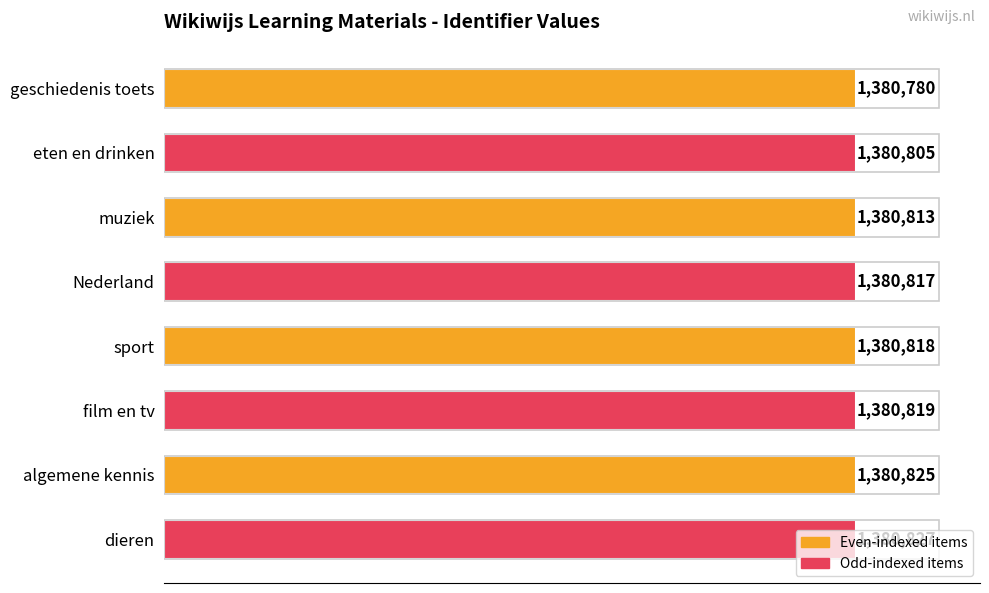

At which label is the value closest to 1380803?

eten en drinken